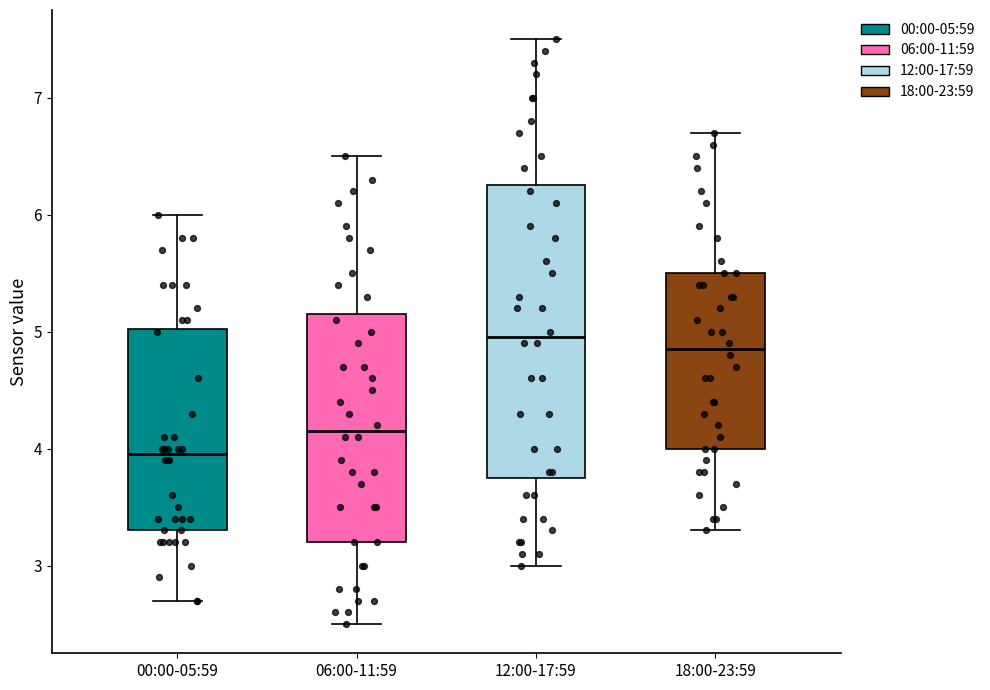

Which box's median line is the highest?

12:00-17:59